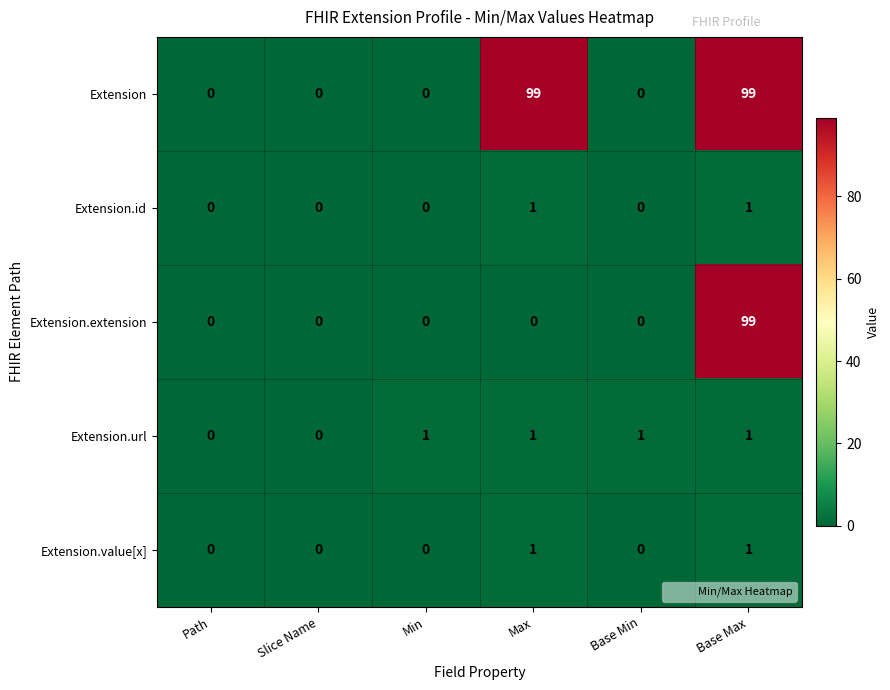

Read the Extension value at Max, to the nearest 10.

100